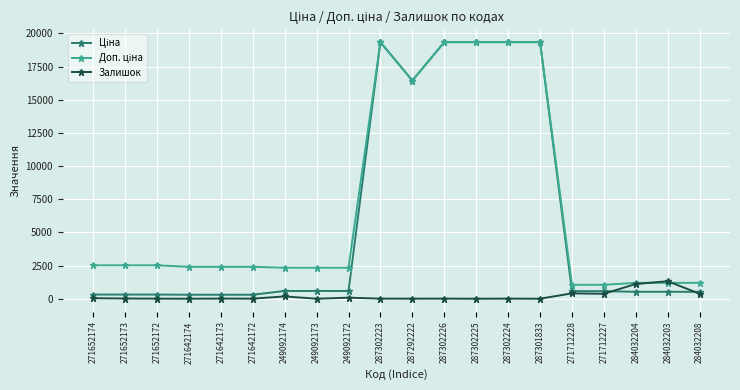

How many data points does each series have?

20